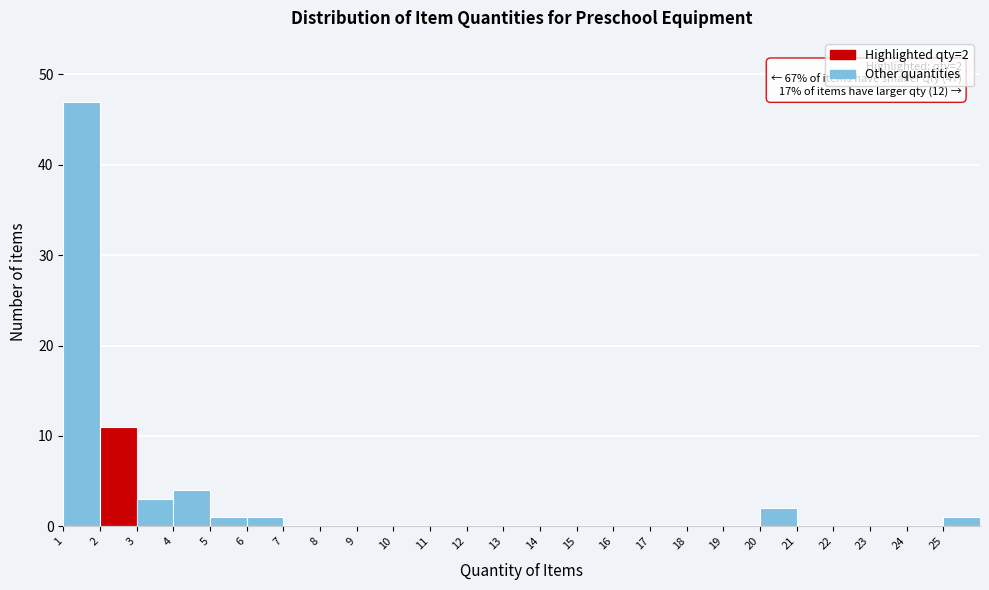

Which range on the x-axis has the tallest bar?

1 to 2